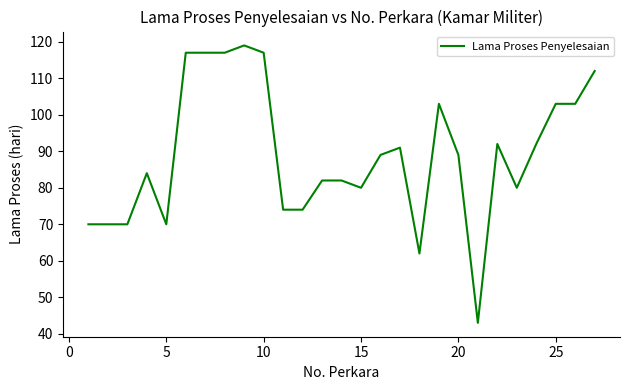

Reading right to left, list all the values displayed in this chart.

112	103	103	92	80	92	43	89	103	62	91	89	80	82	82	74	74	117	119	117	117	117	70	84	70	70	70